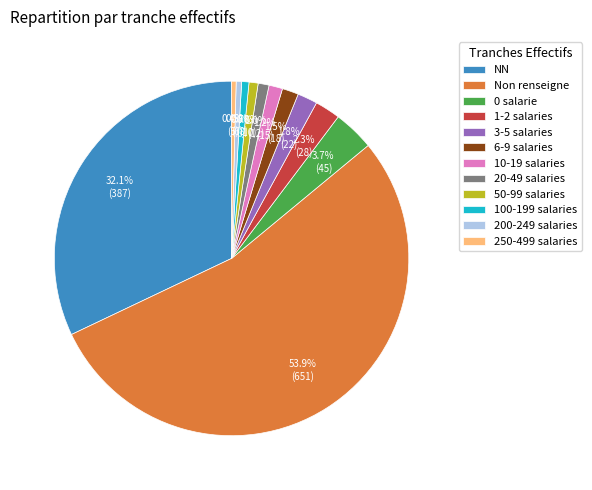

Which slice is the largest?

Non renseigne